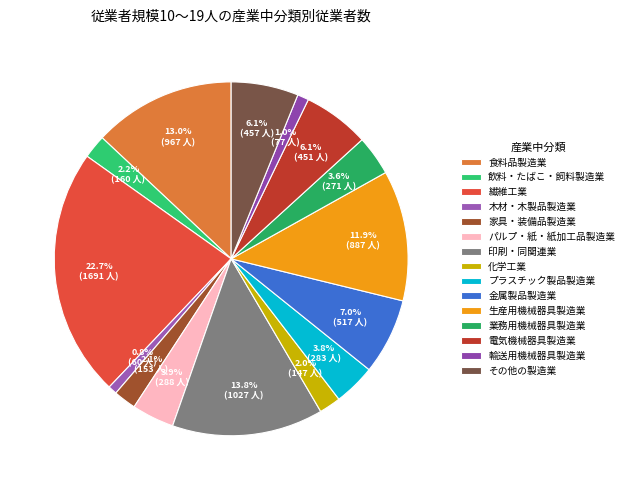

What portion of the pie excludes 木材・木製品製造業?

99.2%